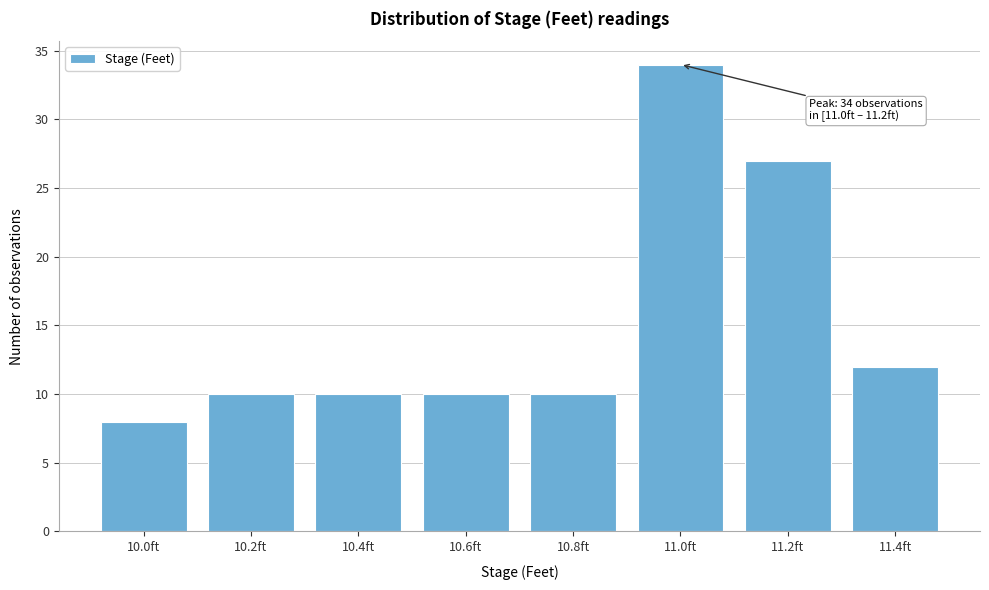

Reading right to left, what are all the values shown in this chart?

11.4ft=12	11.2ft=27	11.0ft=34	10.8ft=10	10.6ft=10	10.4ft=10	10.2ft=10	10.0ft=8